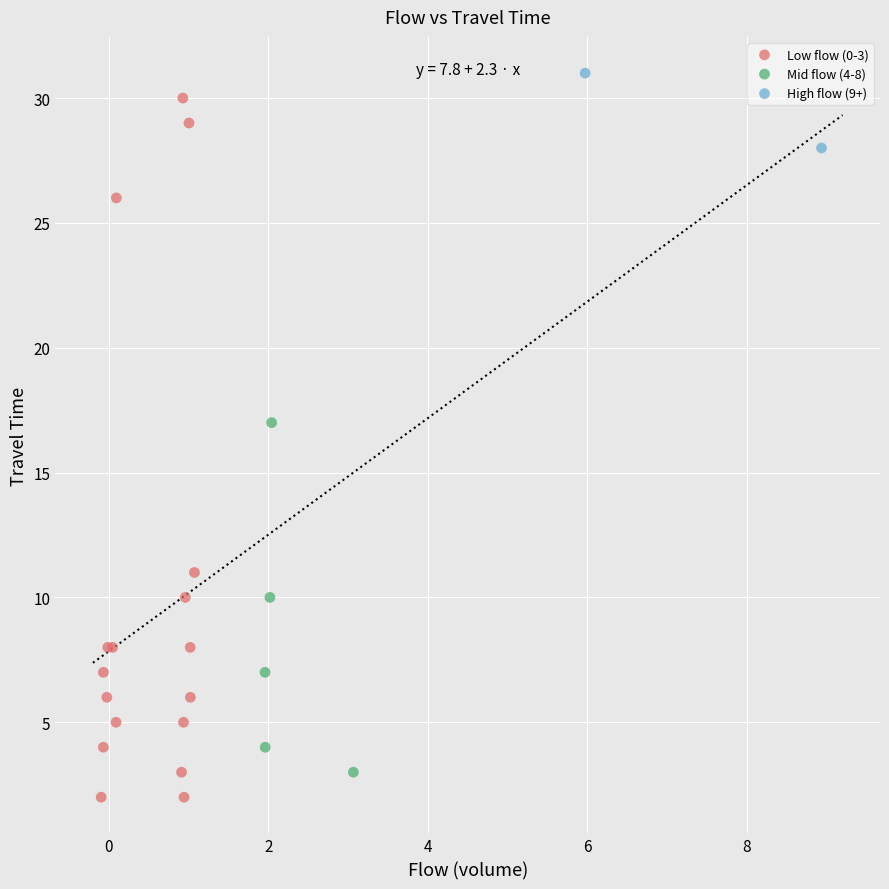

Which series contains the highest Y value?

High flow (9+)